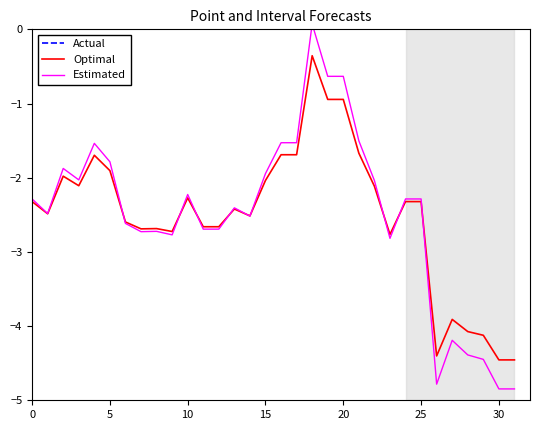

At which category does Actual reach its first local valley?

15